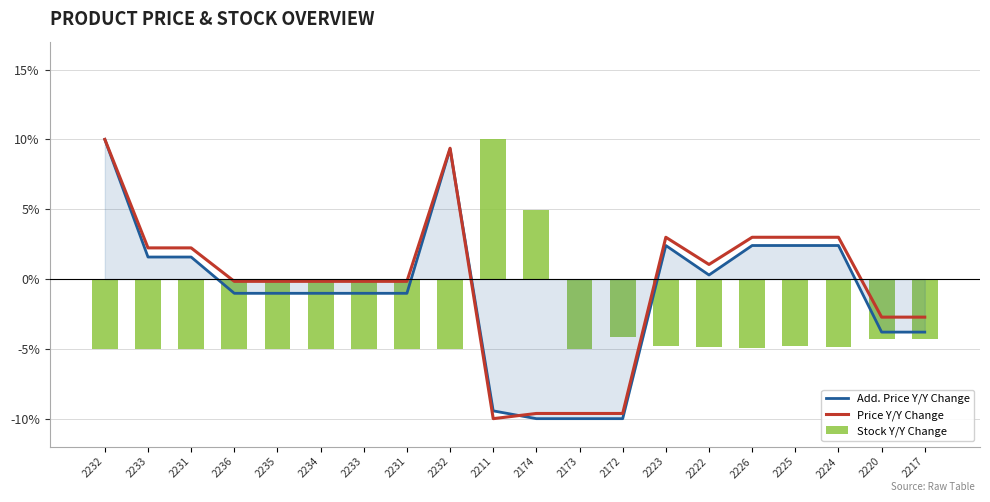

Reading left to right, list all the values displayed in this chart.

Add. Price Y/Y Change: 2232=10.0	2233=1.6	2231=1.6	2236=-1.0	2235=-1.0	2234=-1.0	2233=-1.0	2231=-1.0	2232=9.3	2211=-9.4	2174=-10.0	2173=-10.0	2172=-10.0	2223=2.4	2222=0.3	2226=2.4	2225=2.4	2224=2.4	2220=-3.8	2217=-3.8
Price Y/Y Change: 2232=10.0	2233=2.2	2231=2.2	2236=-0.2	2235=-0.2	2234=-0.2	2233=-0.2	2231=-0.2	2232=9.4	2211=-10.0	2174=-9.6	2173=-9.6	2172=-9.6	2223=3.0	2222=1.0	2226=3.0	2225=3.0	2224=3.0	2220=-2.7	2217=-2.7
Stock Y/Y Change: 2232=-5.0	2233=-5.0	2231=-5.0	2236=-5.0	2235=-5.0	2234=-5.0	2233=-5.0	2231=-5.0	2232=-5.0	2211=10.0	2174=4.9	2173=-5.0	2172=-4.1	2223=-4.8	2222=-4.8	2226=-5.0	2225=-4.8	2224=-4.9	2220=-4.3	2217=-4.3